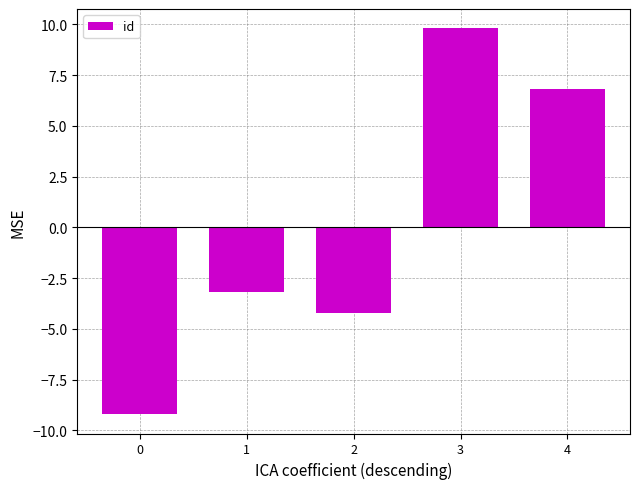

What is the difference between the maximum and minimum values?

19.0